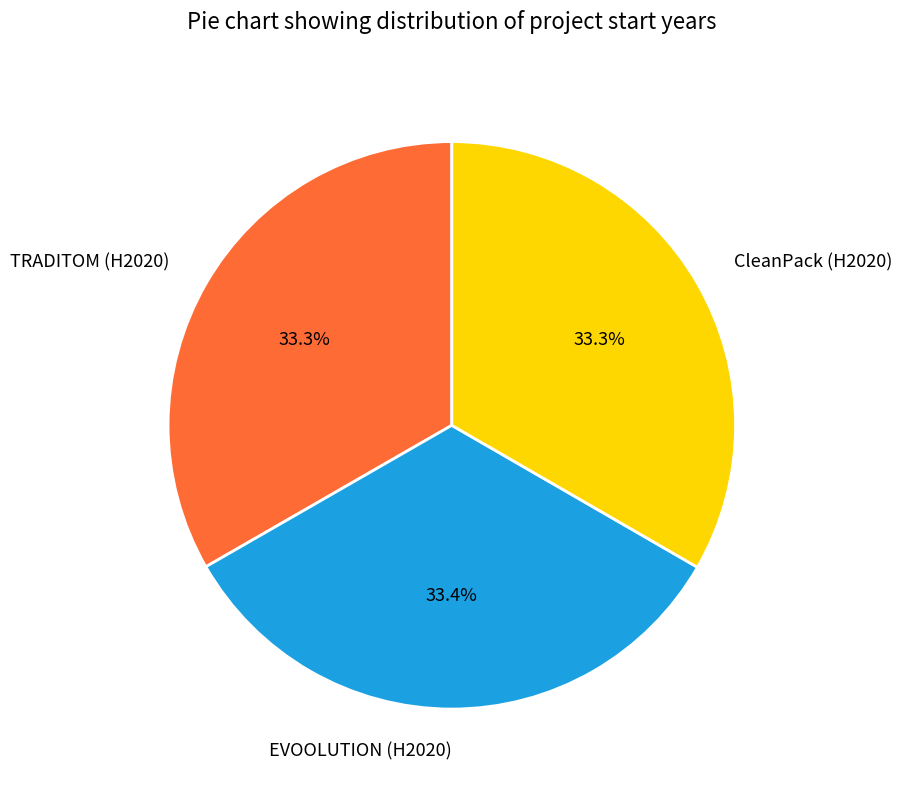

How much of the chart is everything except EVOOLUTION (H2020)?

66.6%